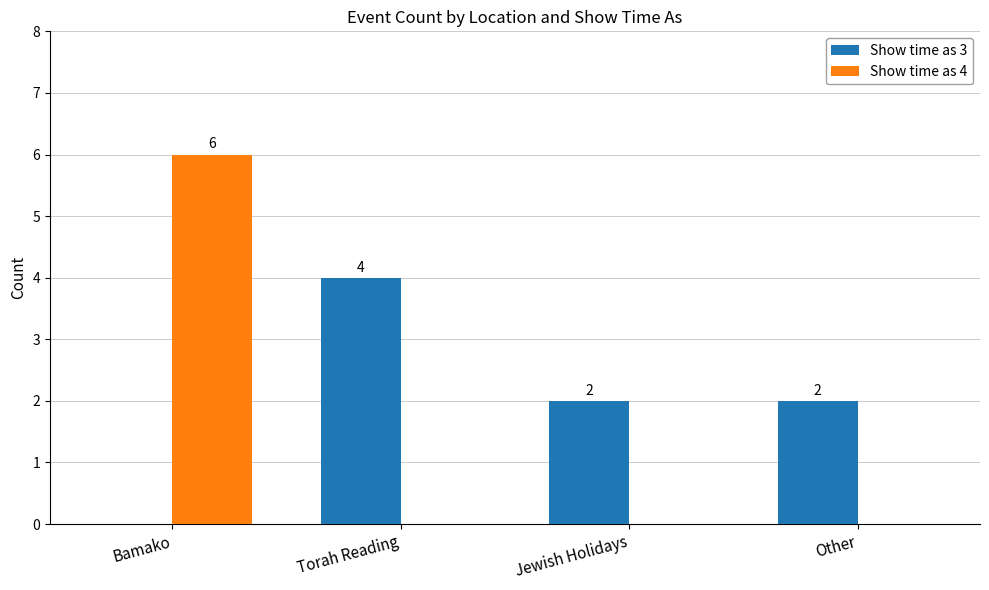

Which series changed the most between Bamako and Torah Reading?

Show time as 4